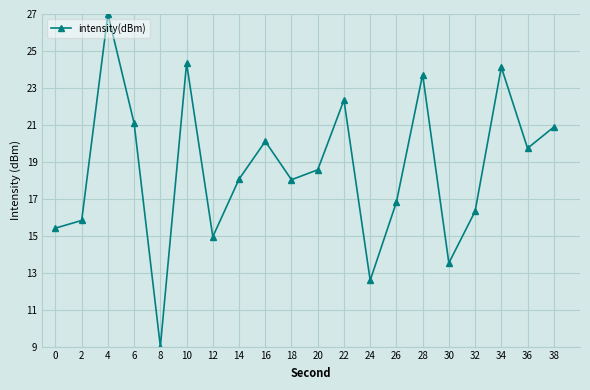

What is the ratio of the value at 34 to the value at 2?

1.5